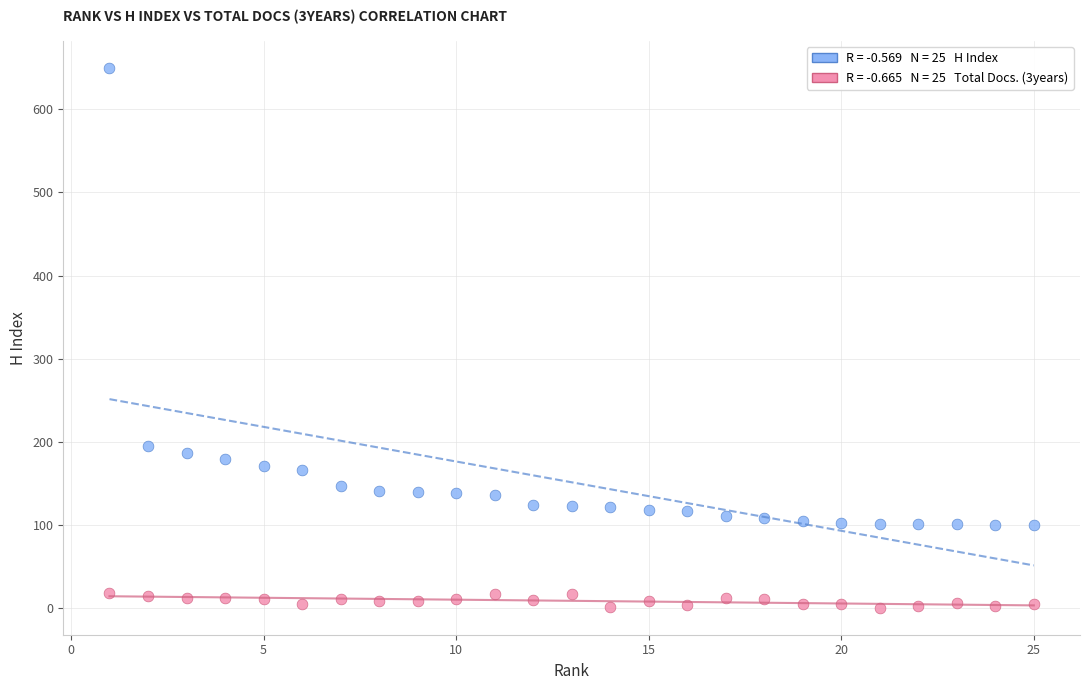

Across all series, what Y value is closest to 325?

195